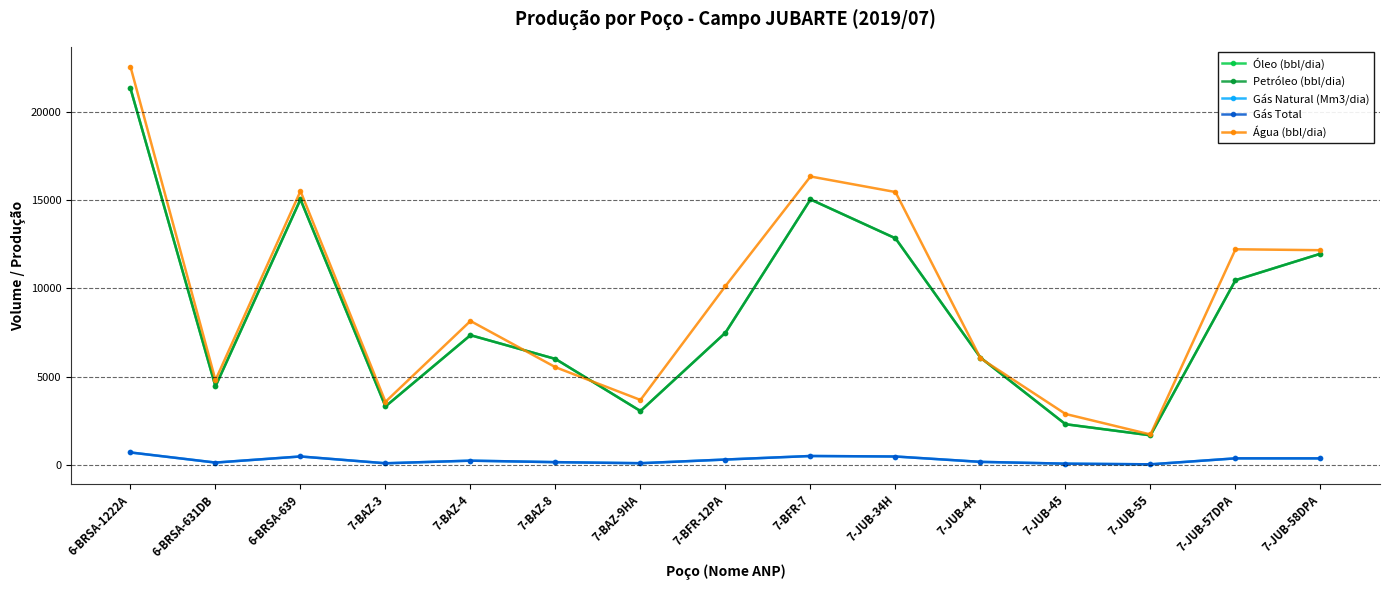

What is the difference between the second highest and second lowest values in the Gás Natural (Mm3/dia) series?

433.3